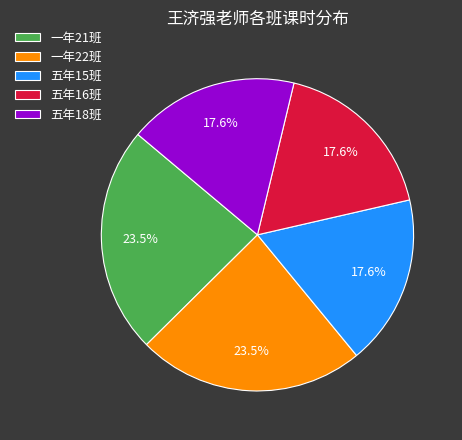

What is the total percentage of 五年18班 and 五年15班?

35.3%